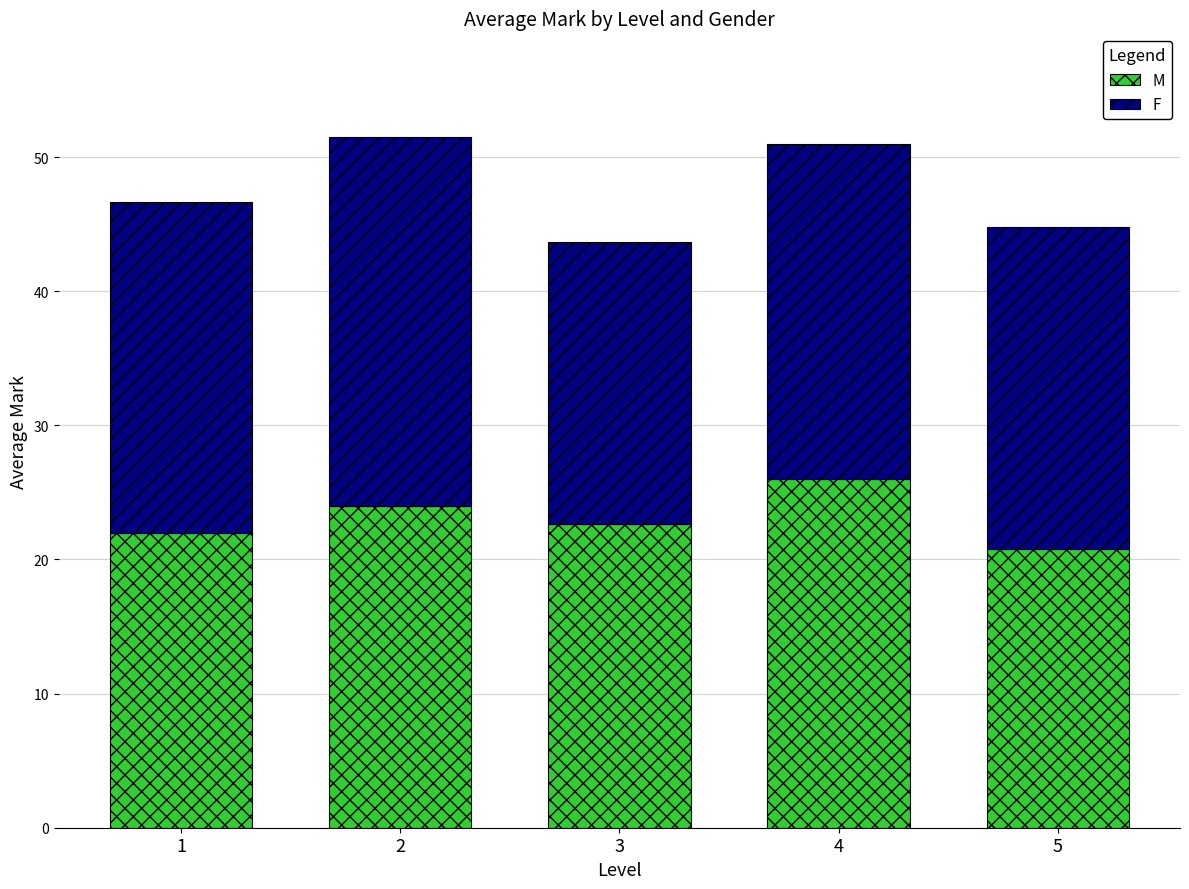

The M series shows 22.0 at 1. True or false?

True